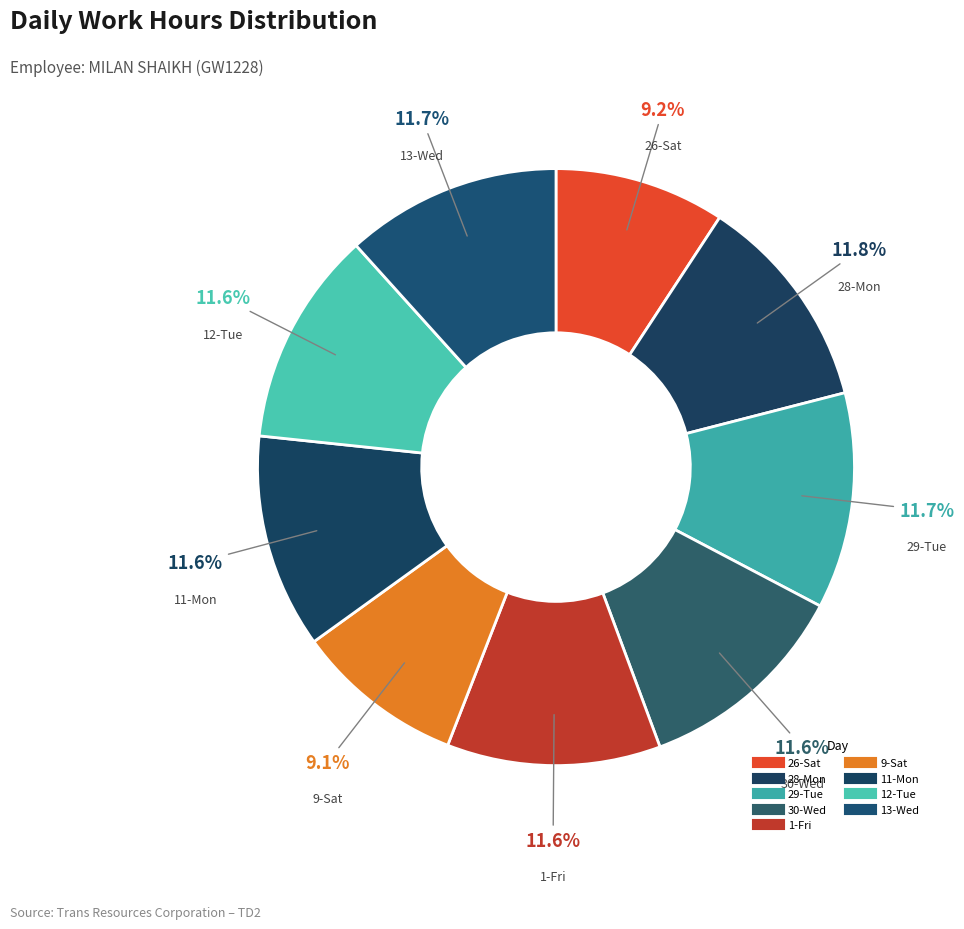

Rank the categories by value from lowest to highest.

9-Sat, 26-Sat, 1-Fri, 11-Mon, 30-Wed, 12-Tue, 13-Wed, 29-Tue, 28-Mon